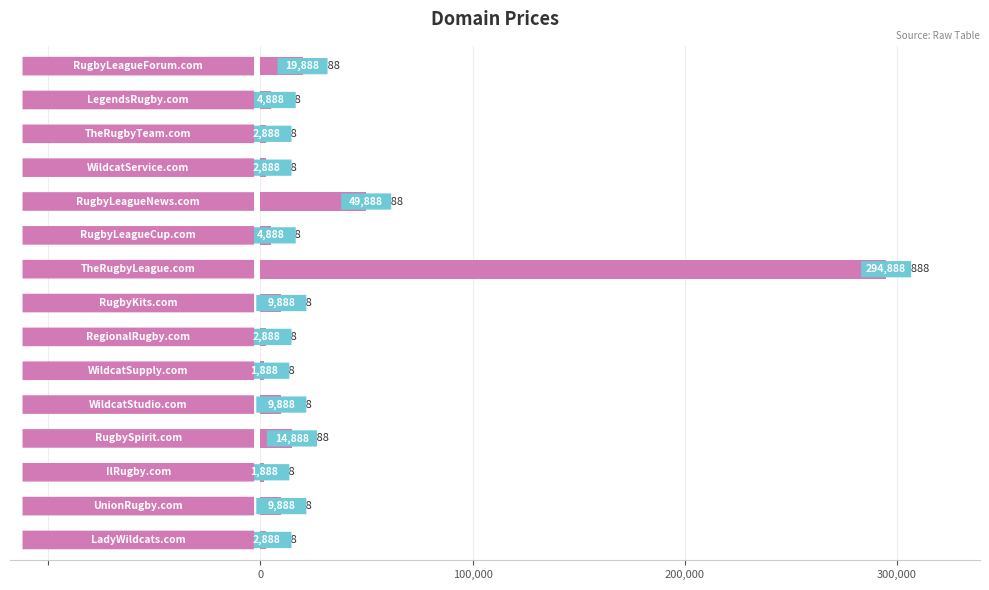

What is the difference between the maximum and minimum values?

293000